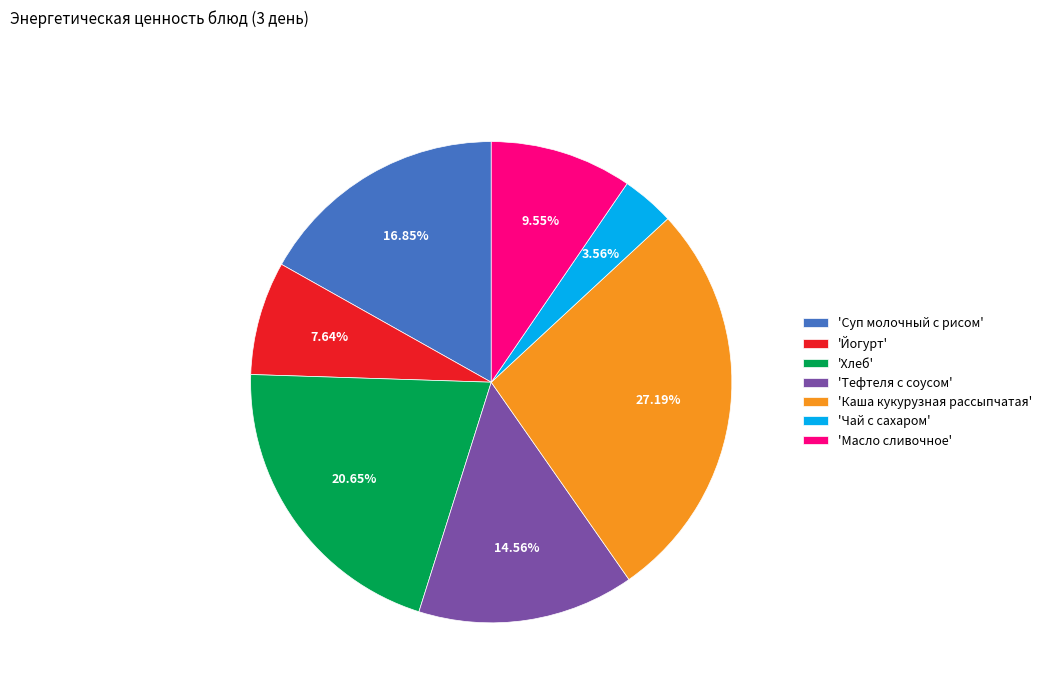

Does 'Чай с сахаром' account for over 50% of the chart?

No